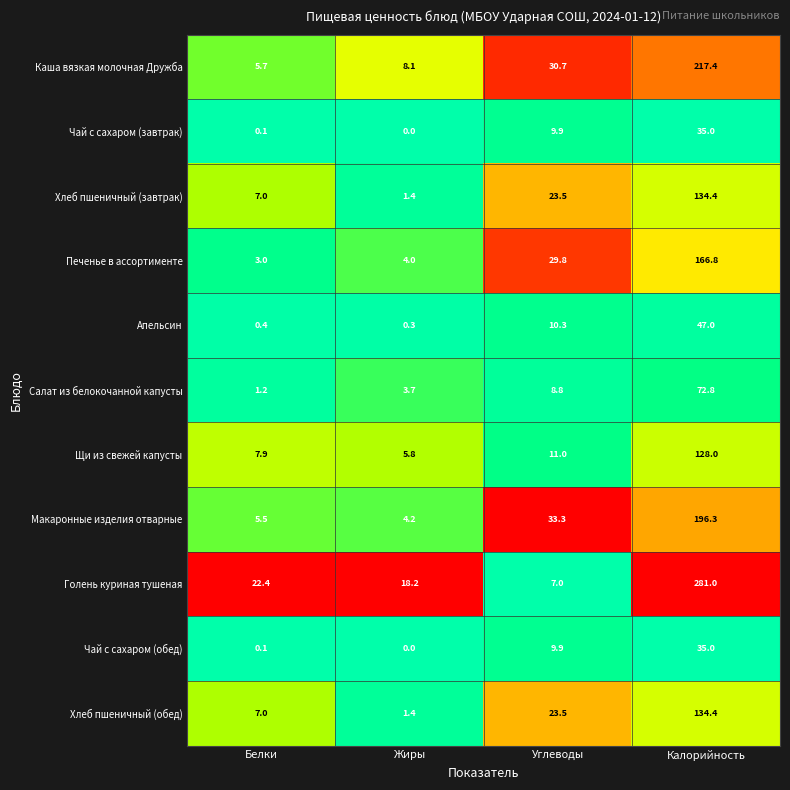

List the labels in order of Печенье в ассортименте value, smallest first.

Белки, Жиры, Углеводы, Калорийность